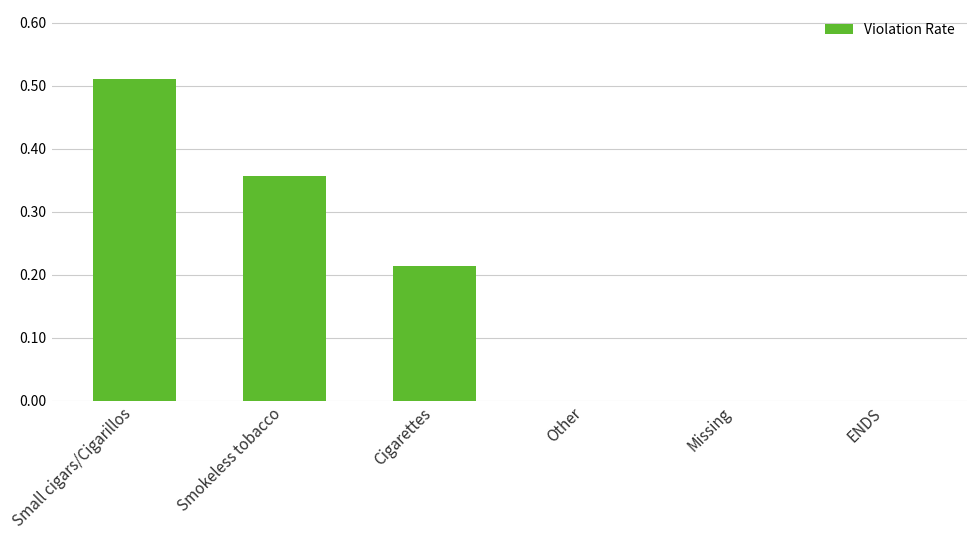

Does the chart contain stacked bars?

No